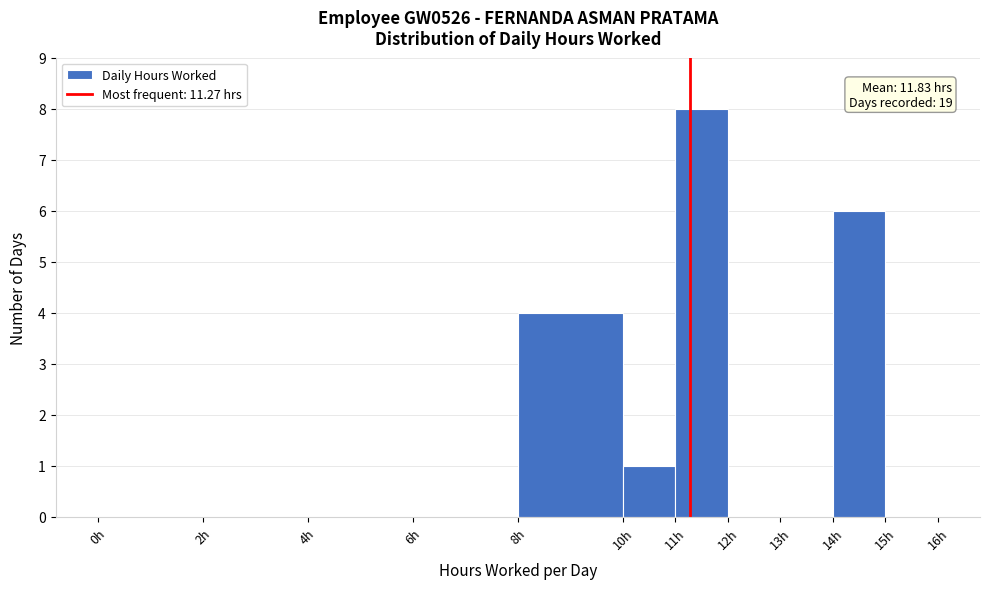

Over which range of the x-axis is the bar tallest?

11 to 12